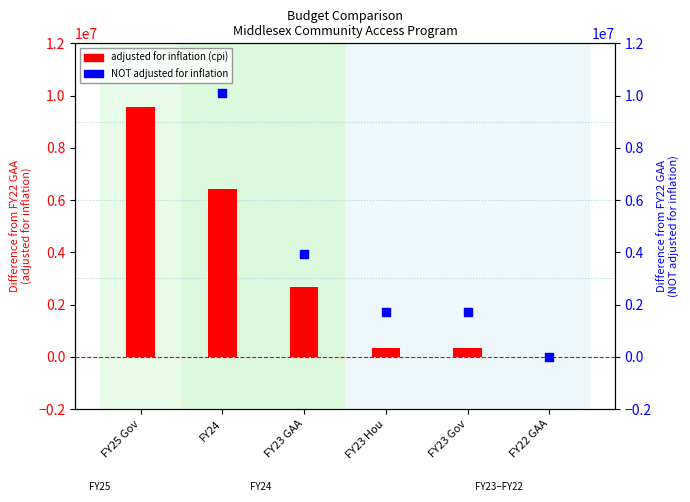

What is the total value across all series at FY23 Gov?

2055217